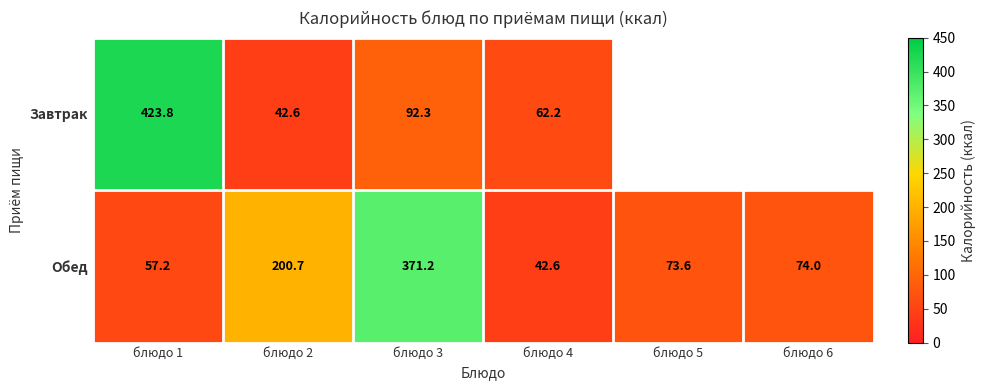

What is the smallest value displayed?

42.6